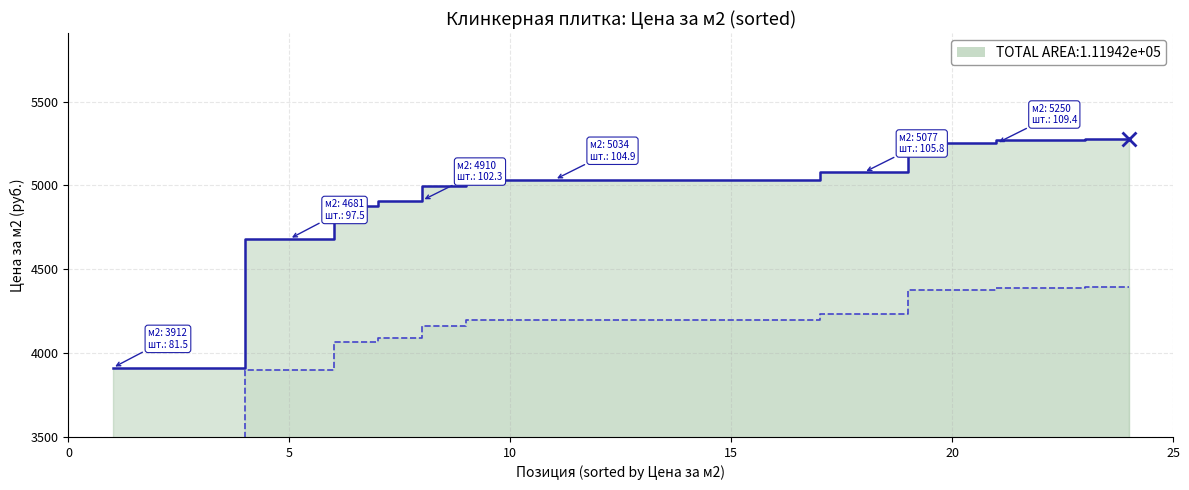

True or false: Цена за м2 and Цена за шт. intersect in this chart.

False